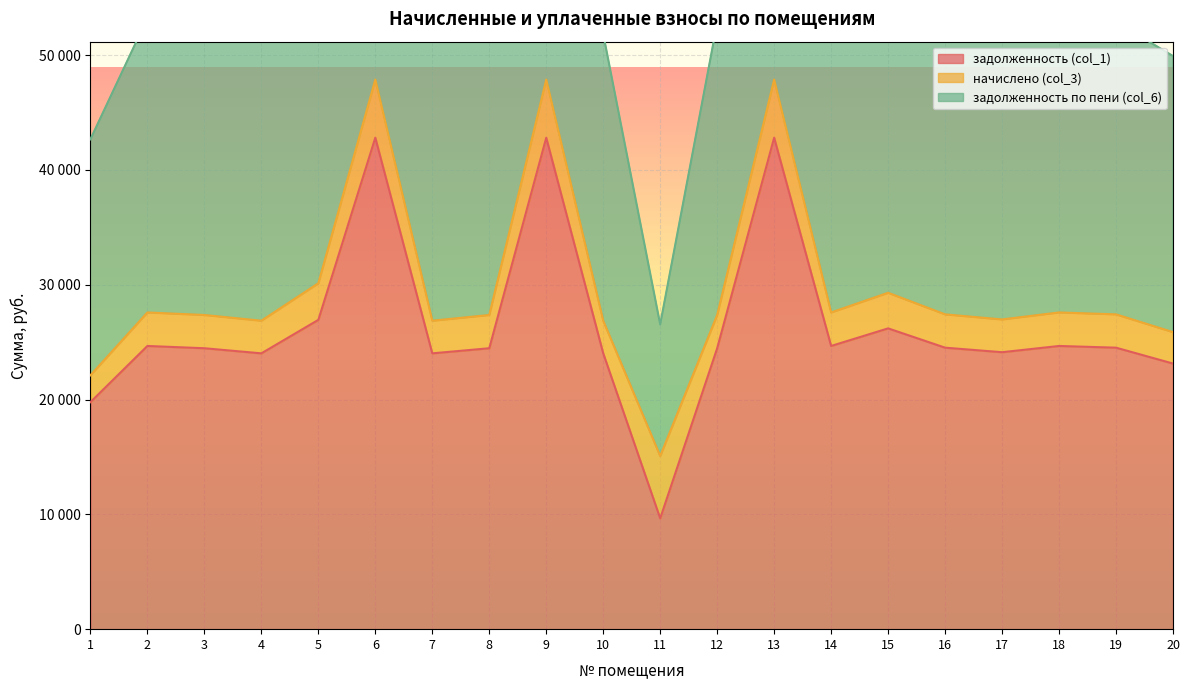

Which category has the lowest value in the задолженность (col_1) series?

11